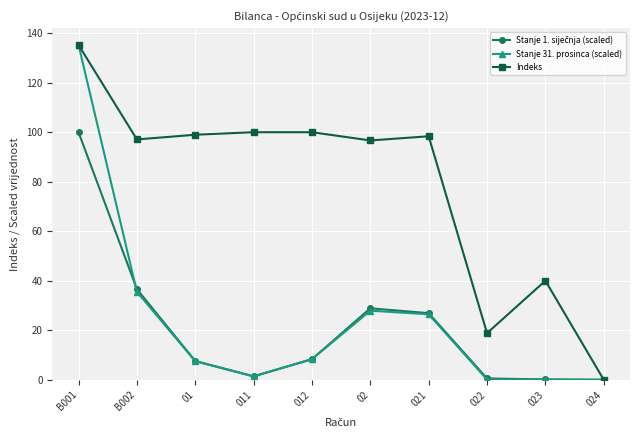

Between 022 and 024, which series saw the biggest shift?

Indeks